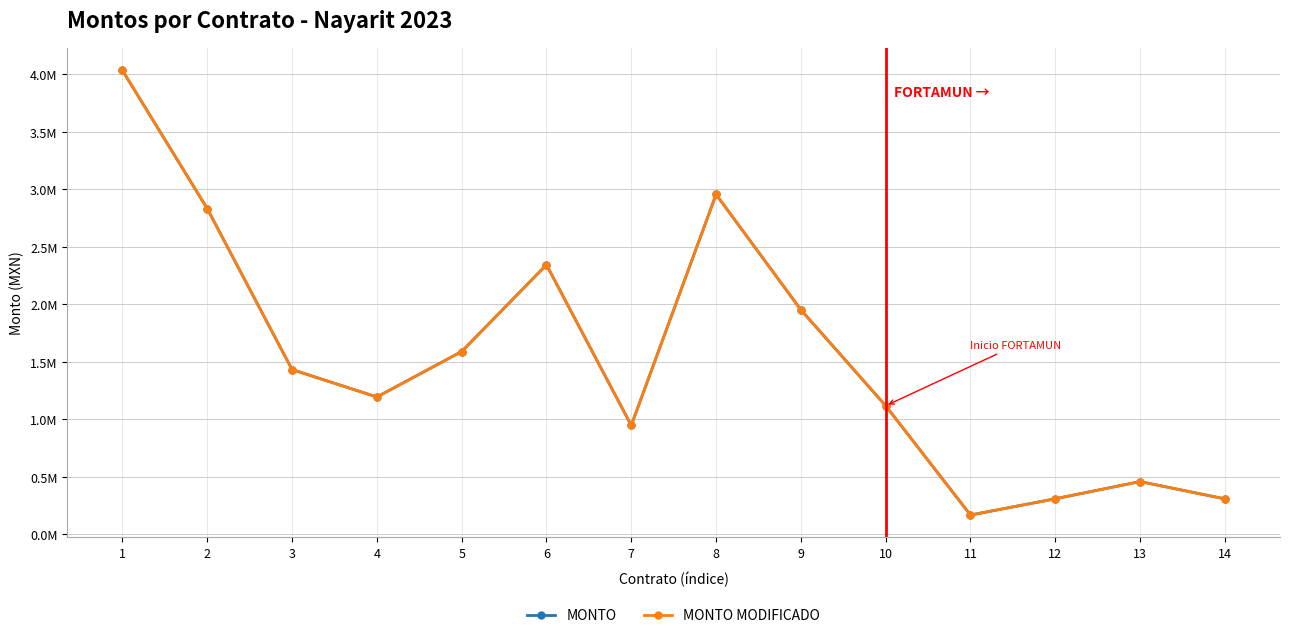

Does the chart have visible grid lines?

Yes